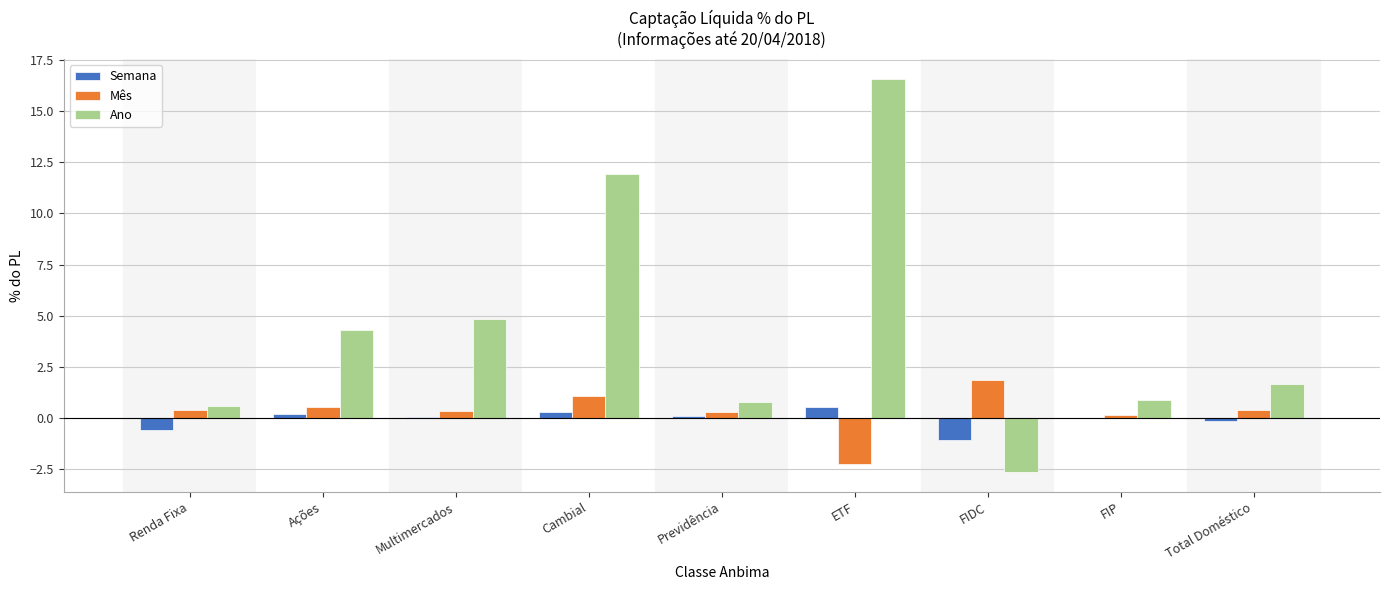

Does the chart contain stacked bars?

No